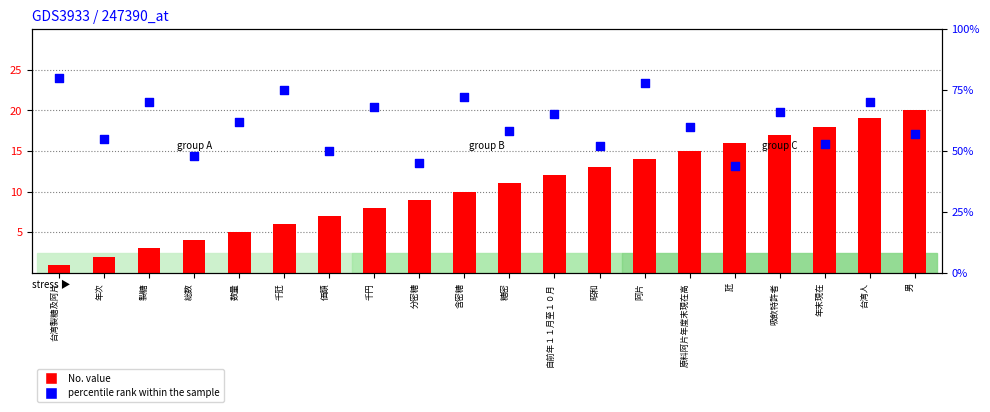

What is the total value across all series at 分密糖?

54